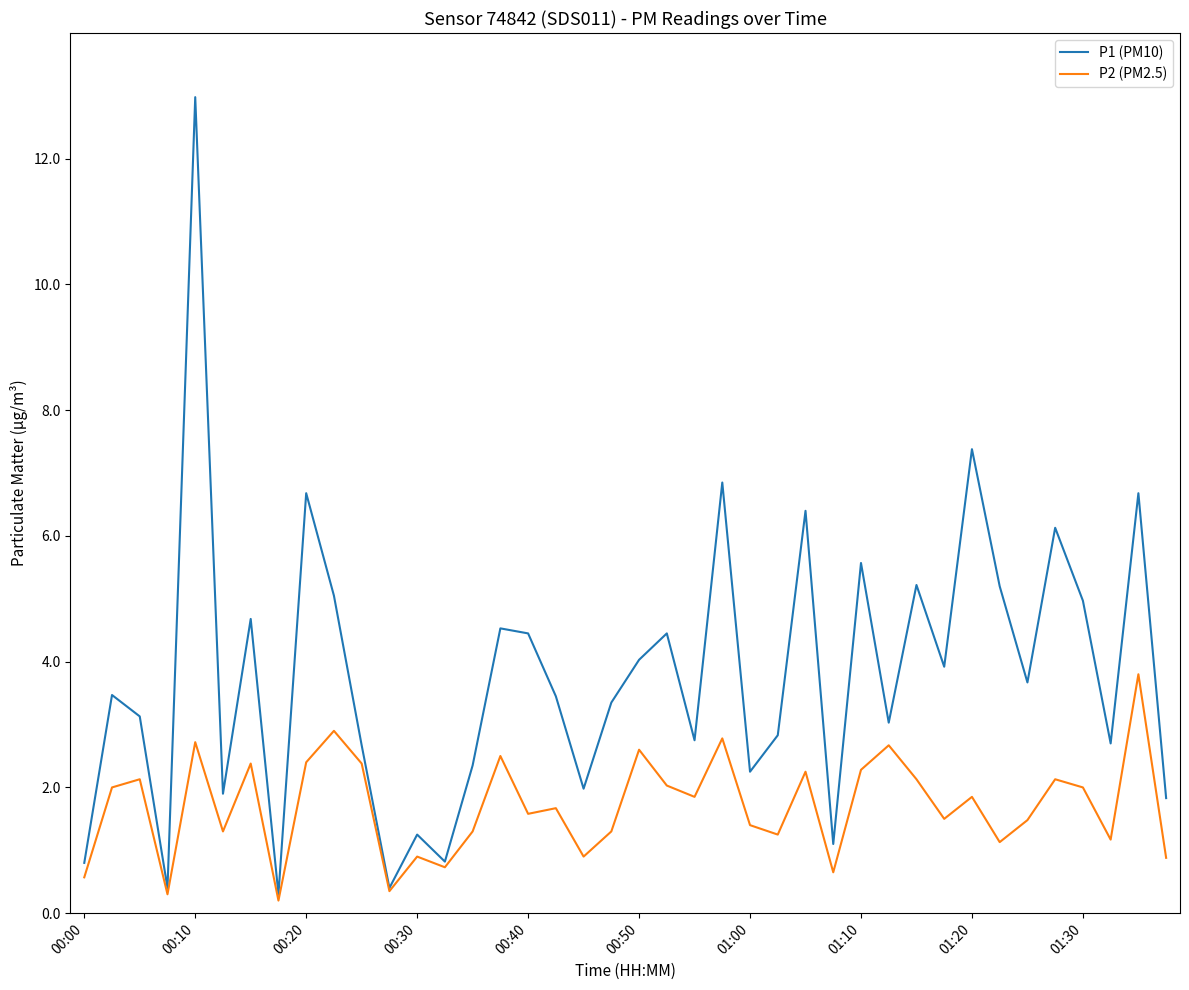

What are all the series names shown in the legend?

P1 (PM10), P2 (PM2.5)